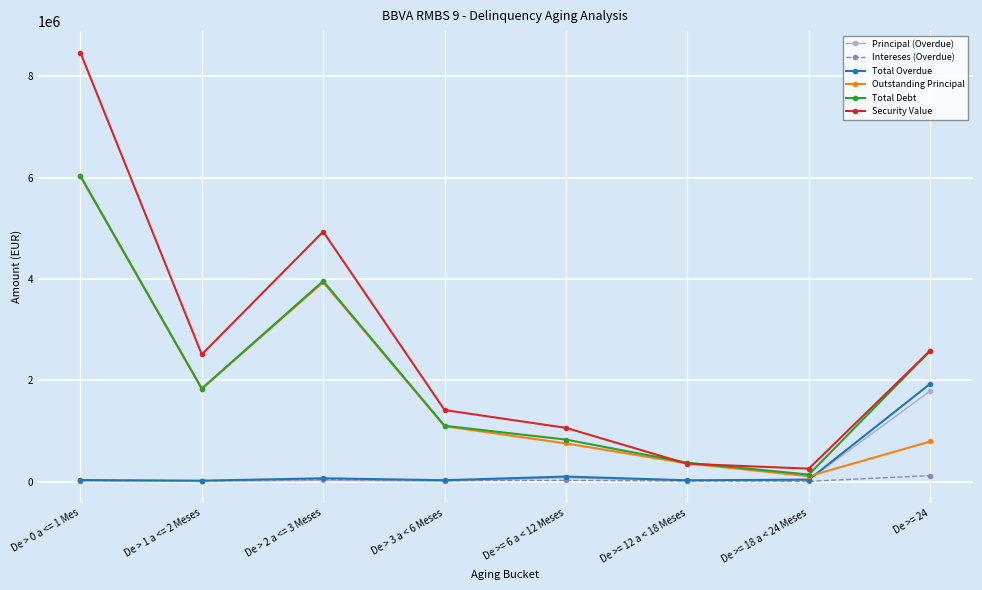

How many data points in Outstanding Principal are less than 1092993?

4